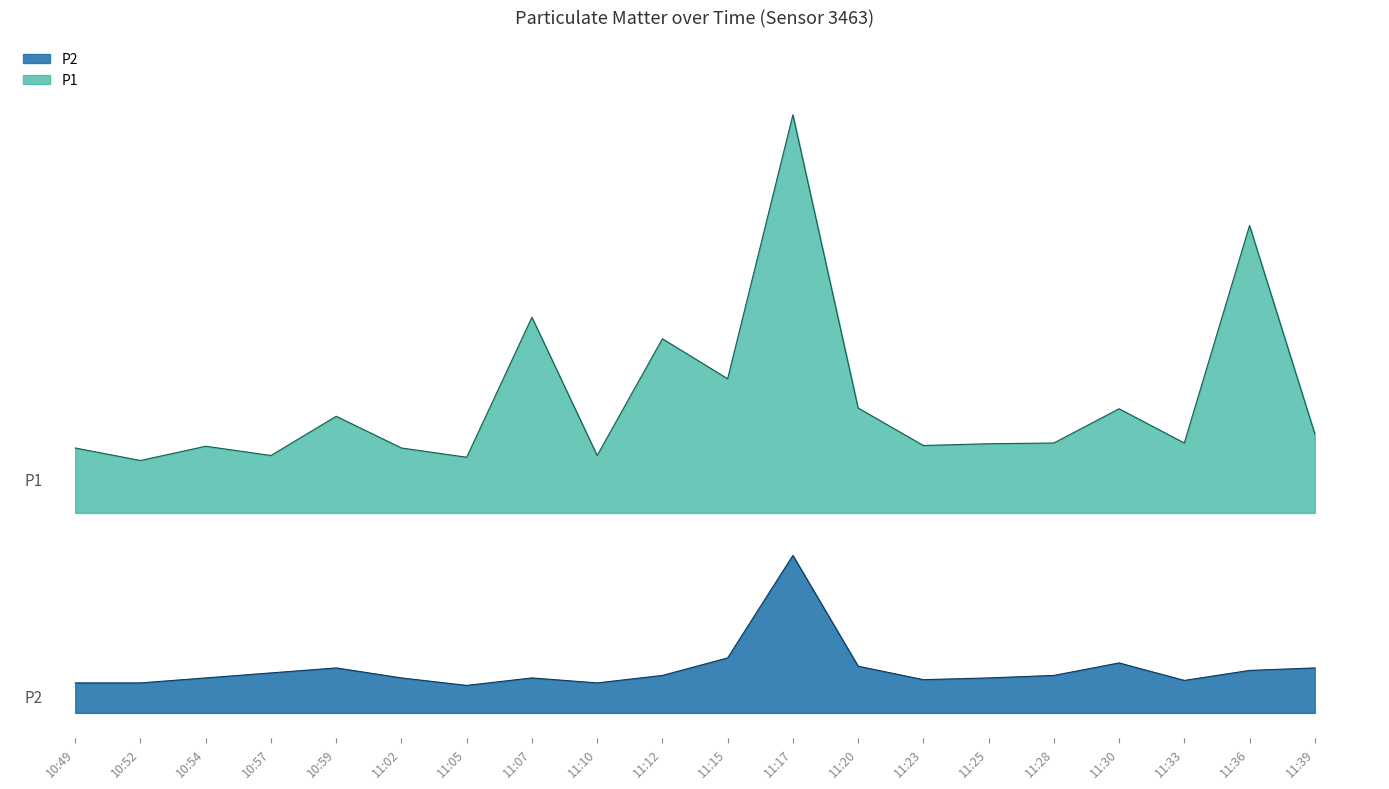

Which category has the highest value in the P2 series?

11:17